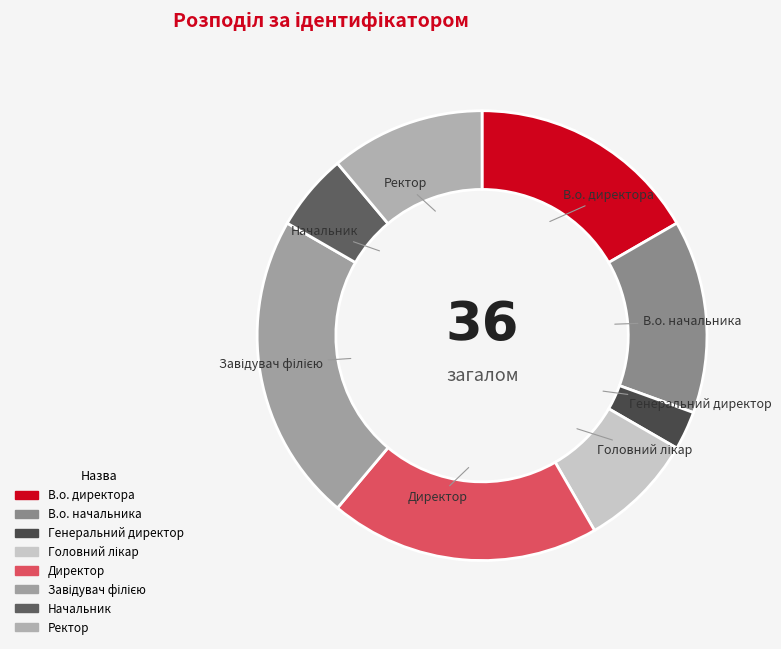

Is it true that Начальник is 6% of the pie?

True